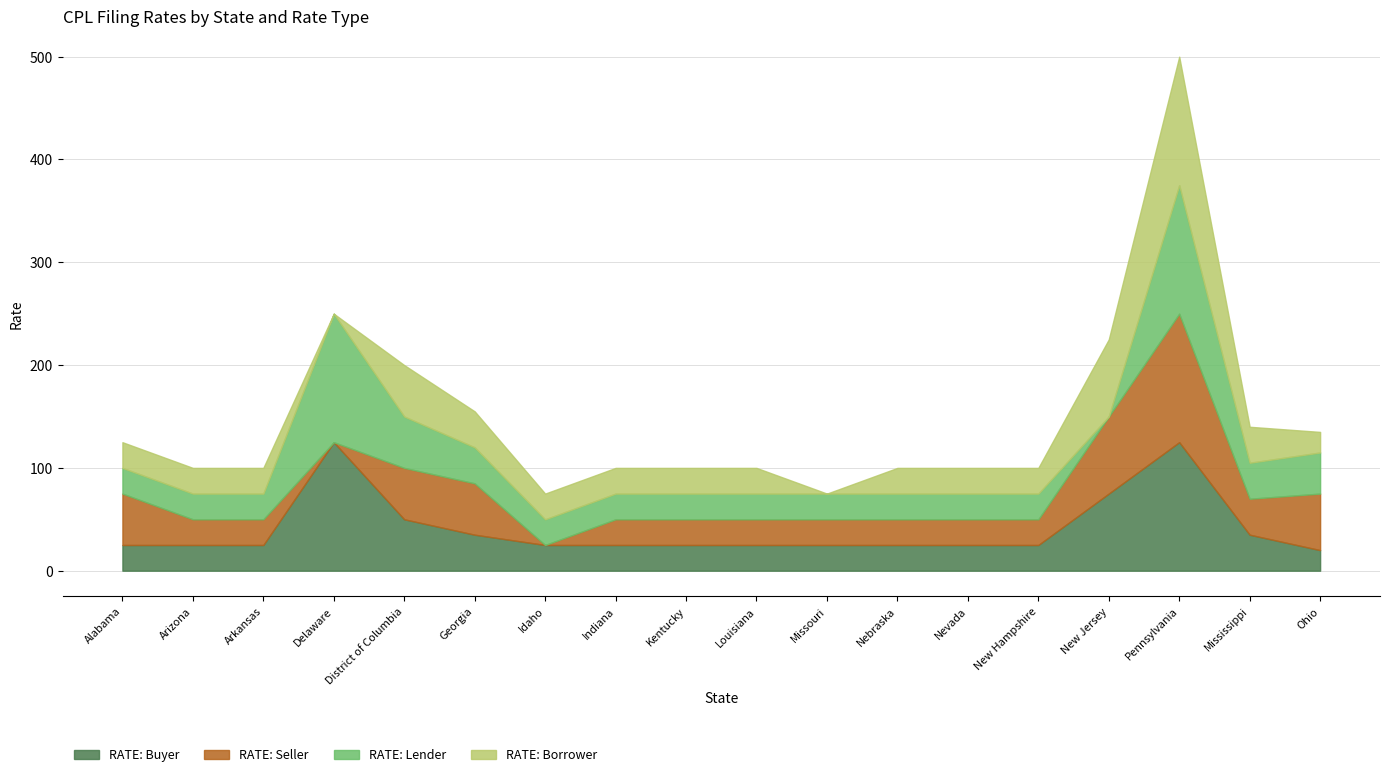

Is it true that RATE: Seller equals 10 at New Hampshire?

False